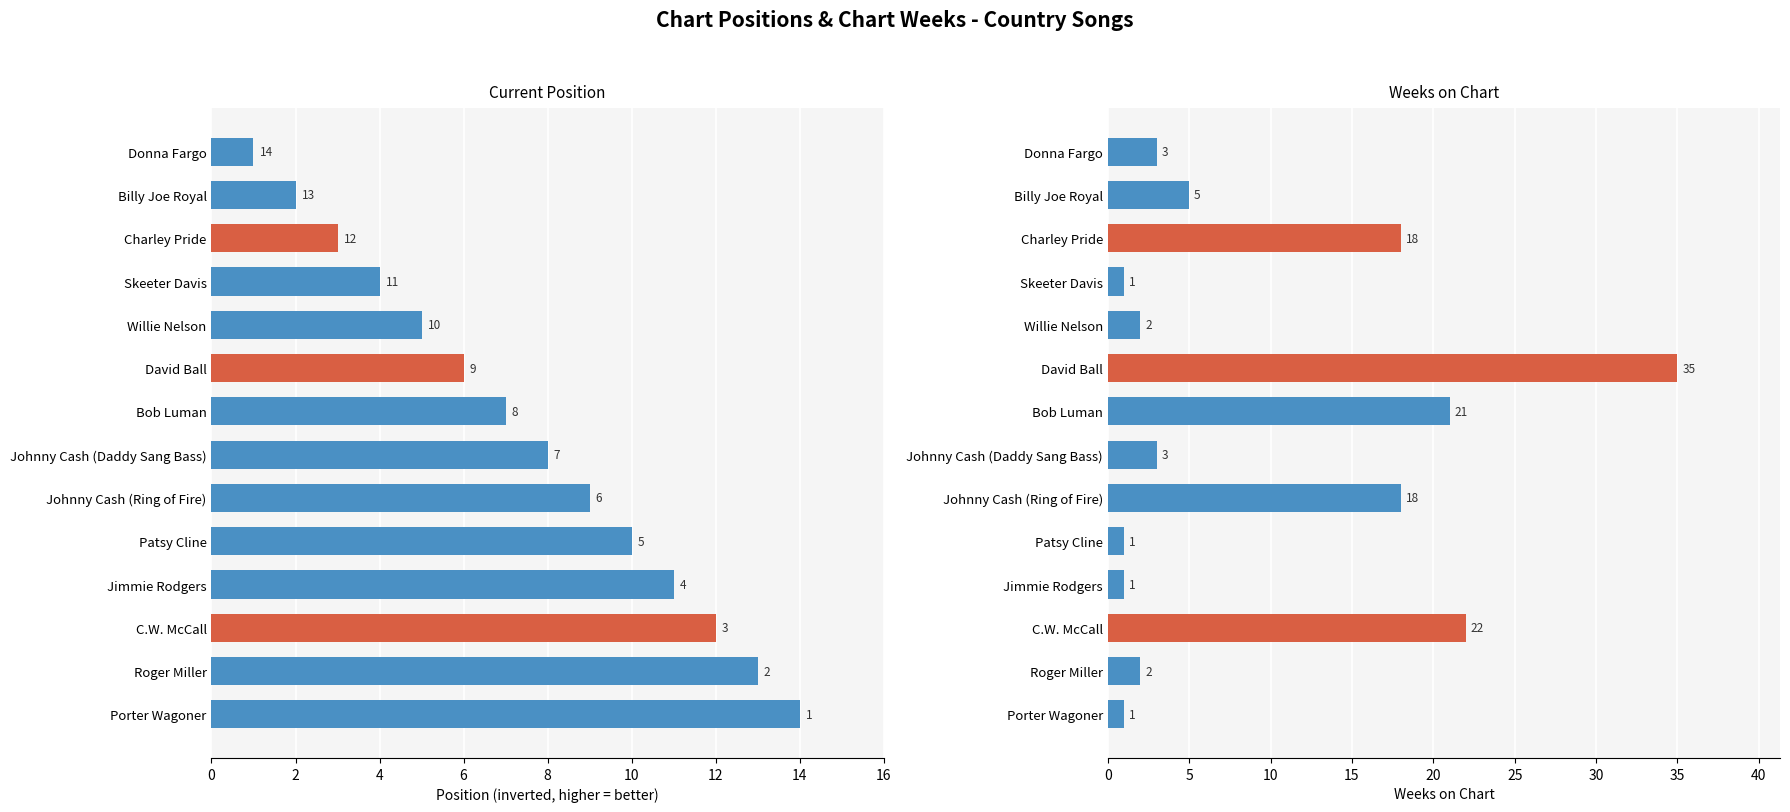

Reading right to left, extract all data points from this chart.

Current Position (inverted): 1	2	3	4	5	6	7	8	9	10	11	12	13	14
Weeks on Chart: 3	5	18	1	2	35	21	3	18	1	1	22	2	1